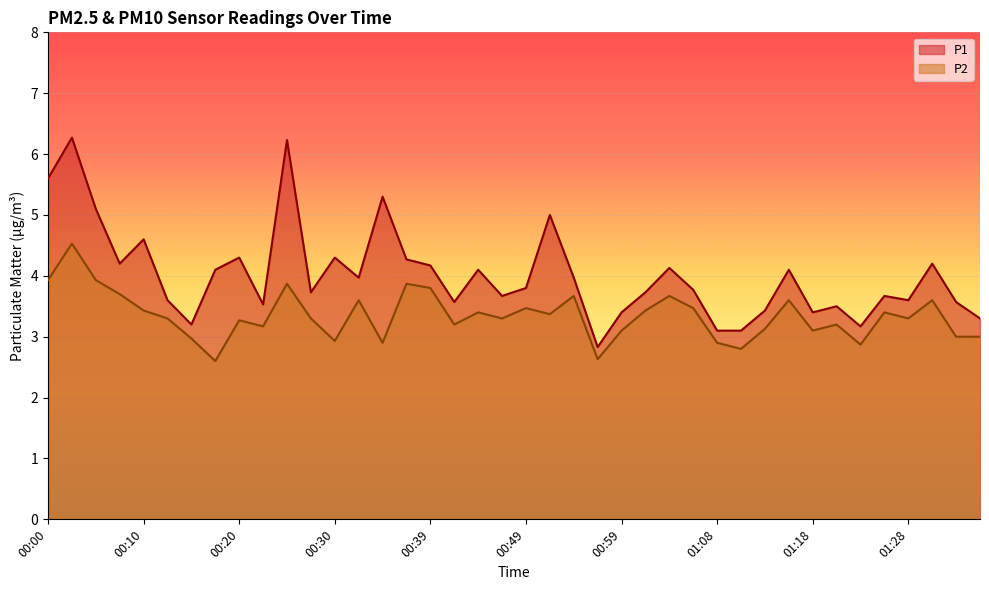

How many lines are shown in the chart?

2